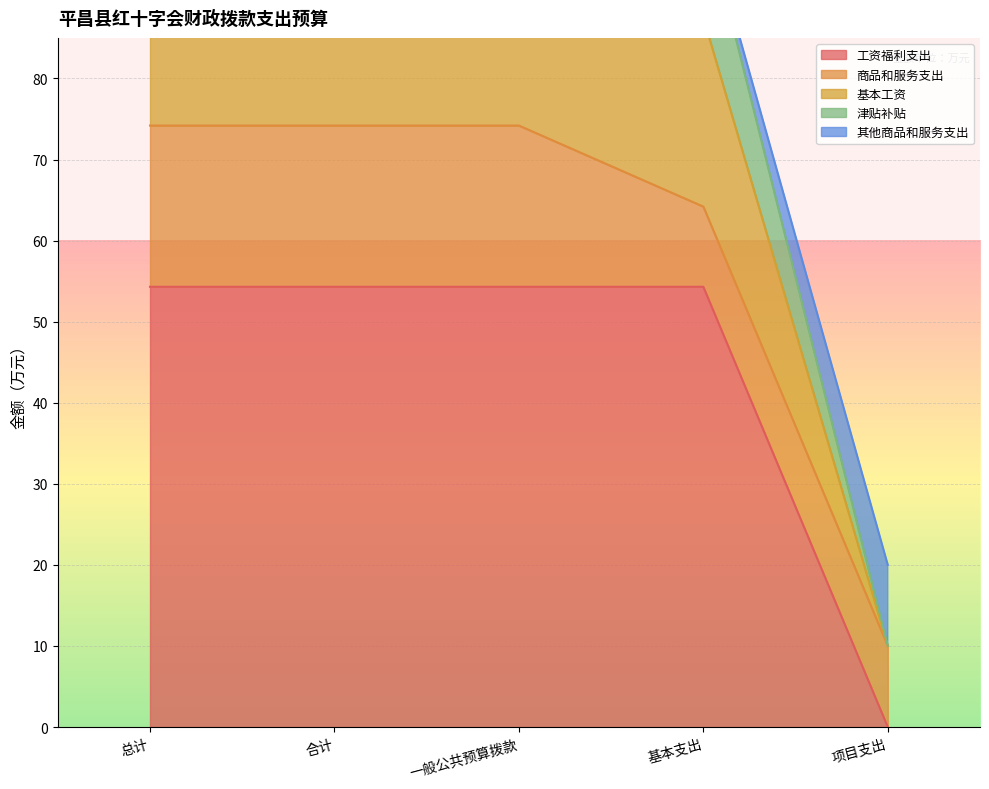

What is the label of the 1st point from the right?

项目支出